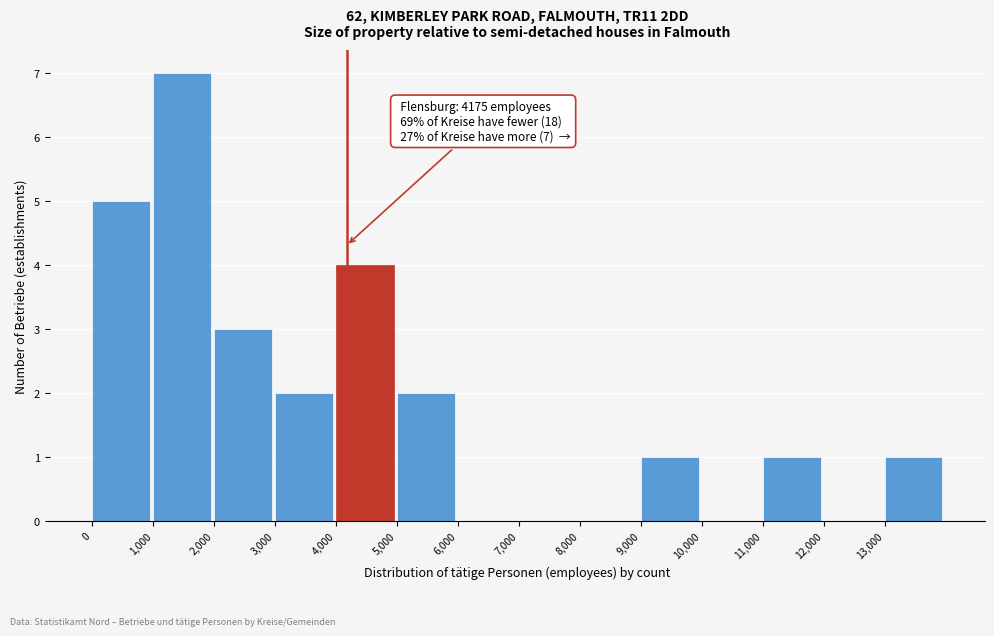

Over which range of the x-axis is the bar tallest?

1000 to 2000